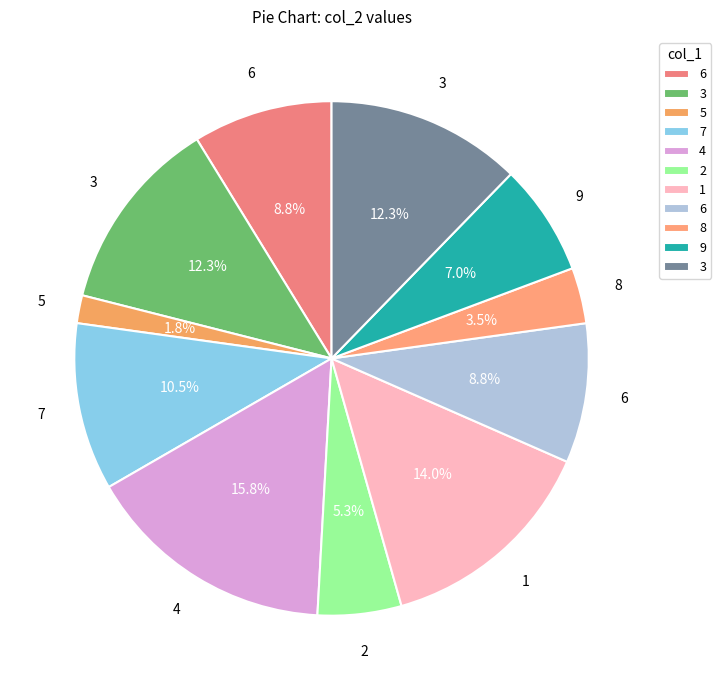

Count the number of slices in the pie.

11